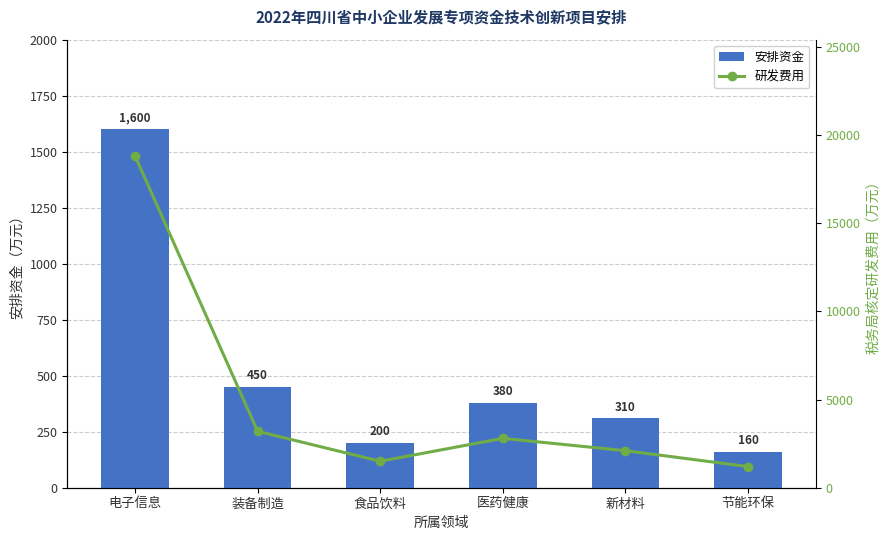

Which series has the largest total across all categories?

研发费用